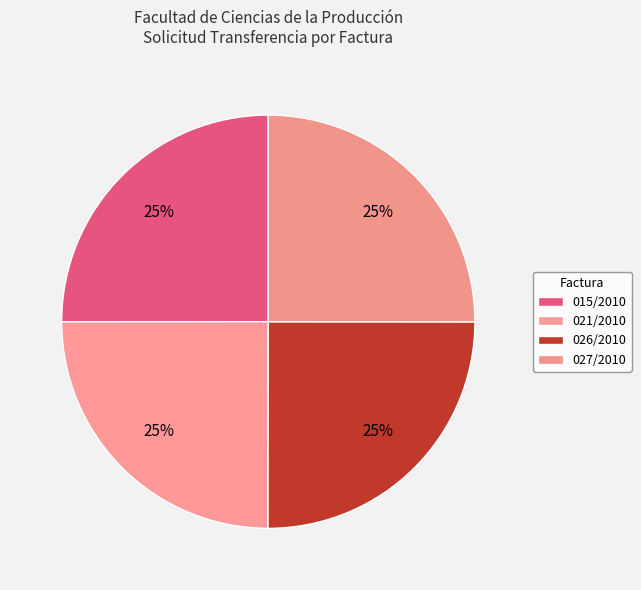

Is there any slice that represents more than half of the pie?

No